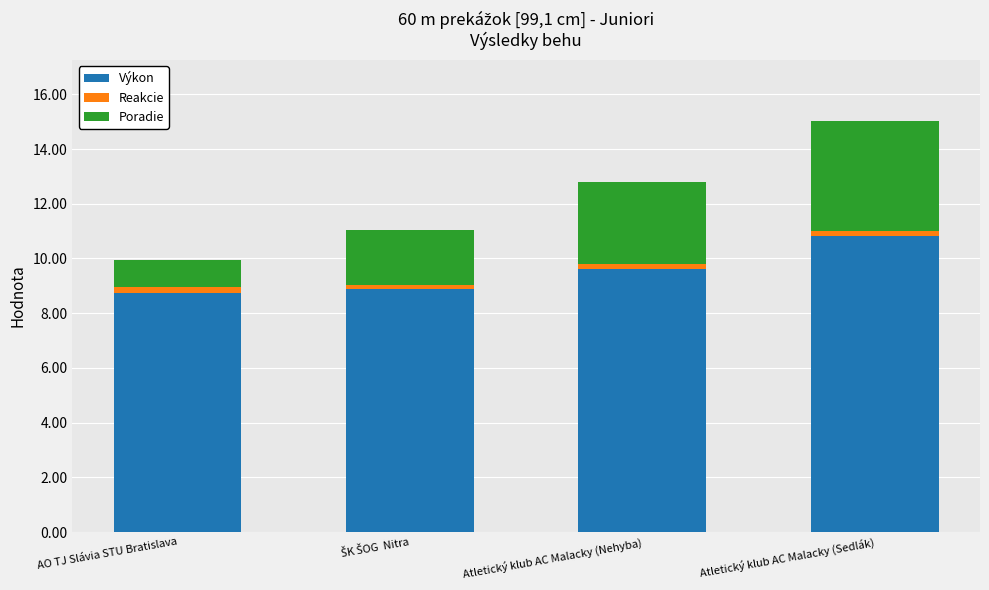

How many data points in Výkon are above 9?

2